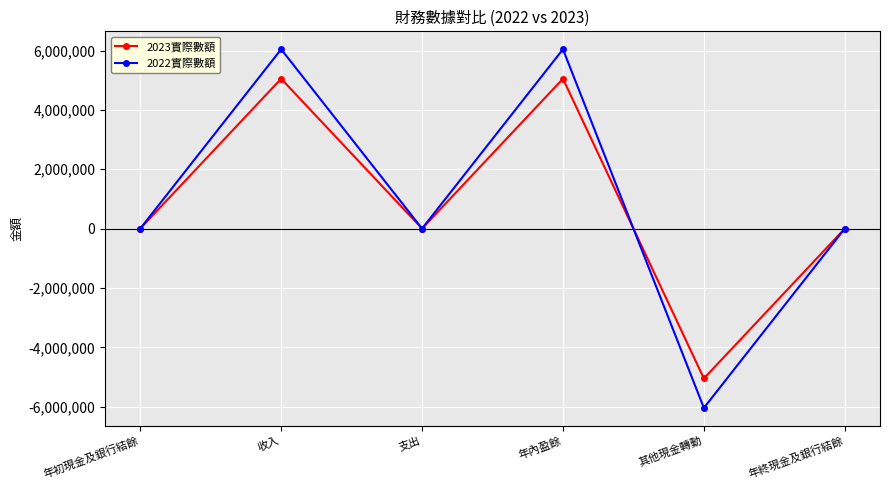

What is the value of the 2023實際數額 point at the 5th from the left?

-5050338